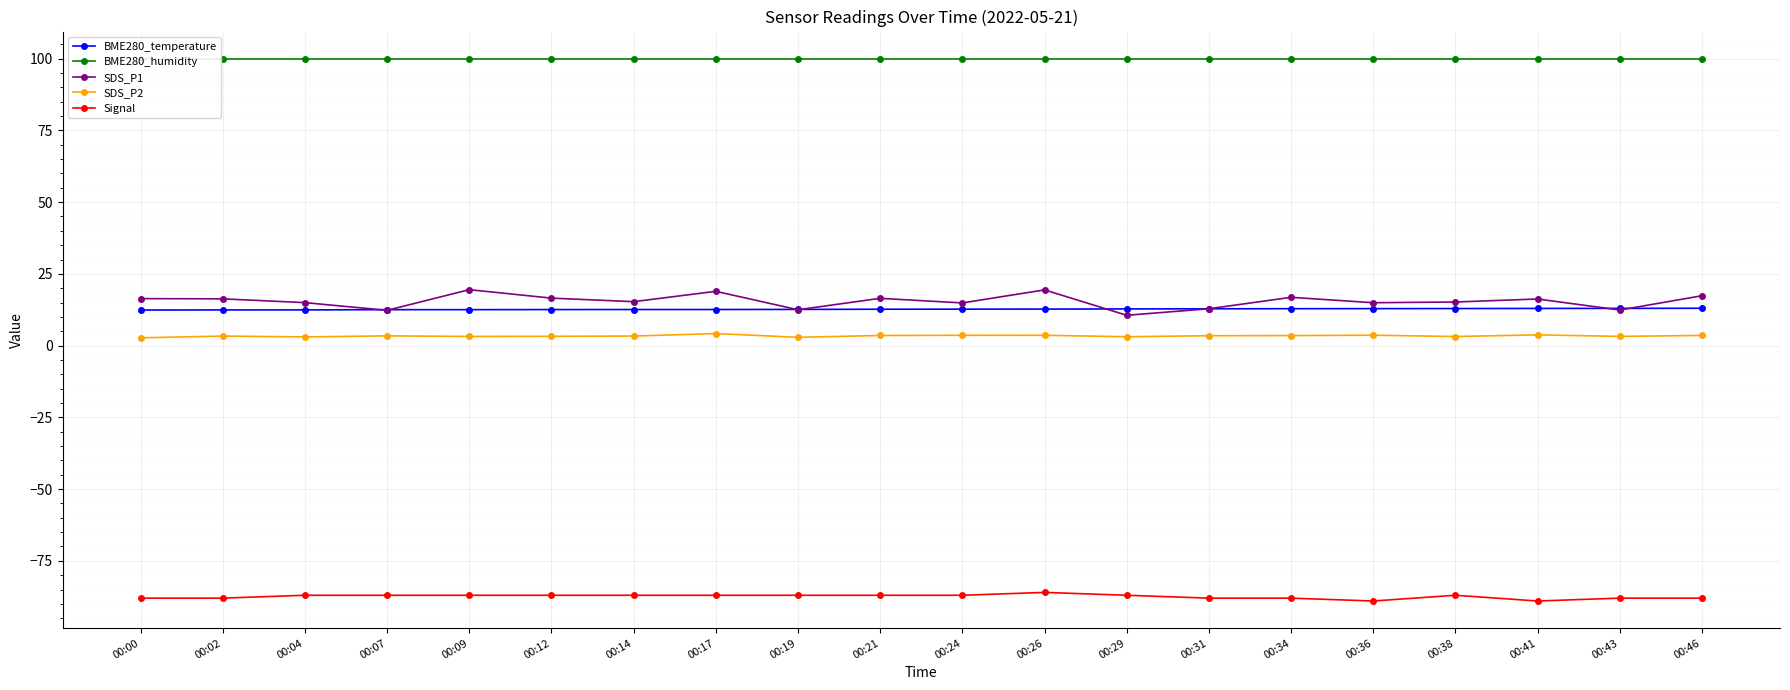

How many series are shown in this chart?

5